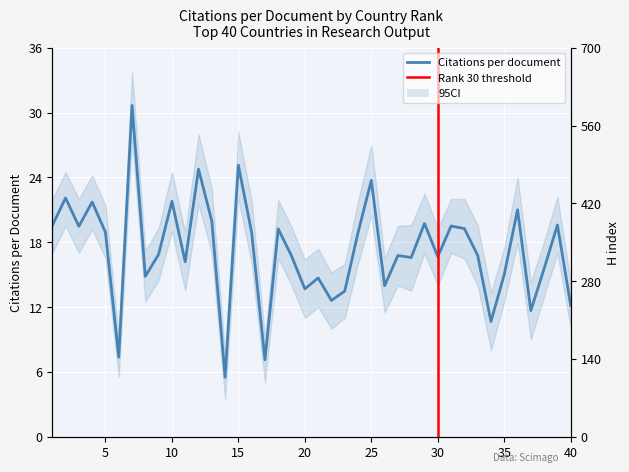

Reading left to right, extract all data points from this chart.

Citations per document: 19.5	22.1	19.5	21.7	18.9	7.4	30.7	14.8	16.9	21.8	16.2	24.8	20.0	5.5	25.1	18.9	7.1	19.2	16.7	13.7	14.7	12.6	13.5	18.9	23.7	14.0	16.8	16.6	19.7	16.7	19.5	19.3	16.8	10.7	15.0	21.0	11.7	15.6	19.6	12.2
H index: 625.0	368.0	258.0	240.0	304.0	164.0	269.0	147.0	164.0	136.0	171.0	171.0	156.0	54.0	146.0	138.0	79.0	147.0	142.0	81.0	113.0	108.0	85.0	114.0	80.0	110.0	141.0	93.0	100.0	69.0	67.0	87.0	96.0	57.0	59.0	46.0	54.0	49.0	53.0	66.0